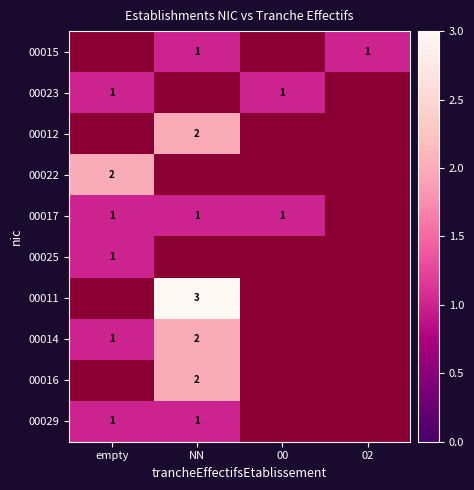

True or false: 00025 has a value of 1 at empty.

True